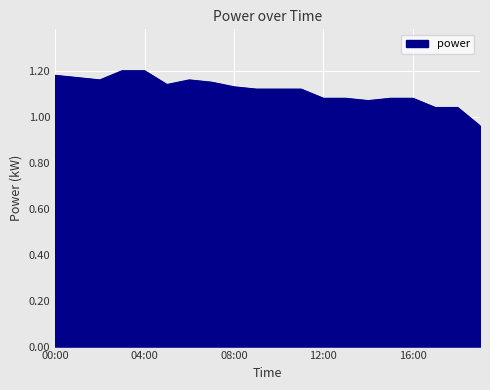

Rank the categories by value from lowest to highest.

19:00, 17:00, 18:00, 14:00, 12:00, 13:00, 15:00, 16:00, 09:00, 10:00, 11:00, 08:00, 05:00, 07:00, 02:00, 06:00, 01:00, 00:00, 03:00, 04:00